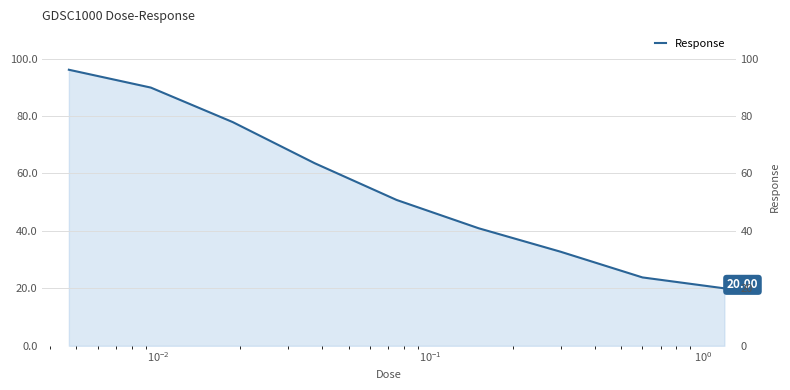

How many data points are less than 50?

4